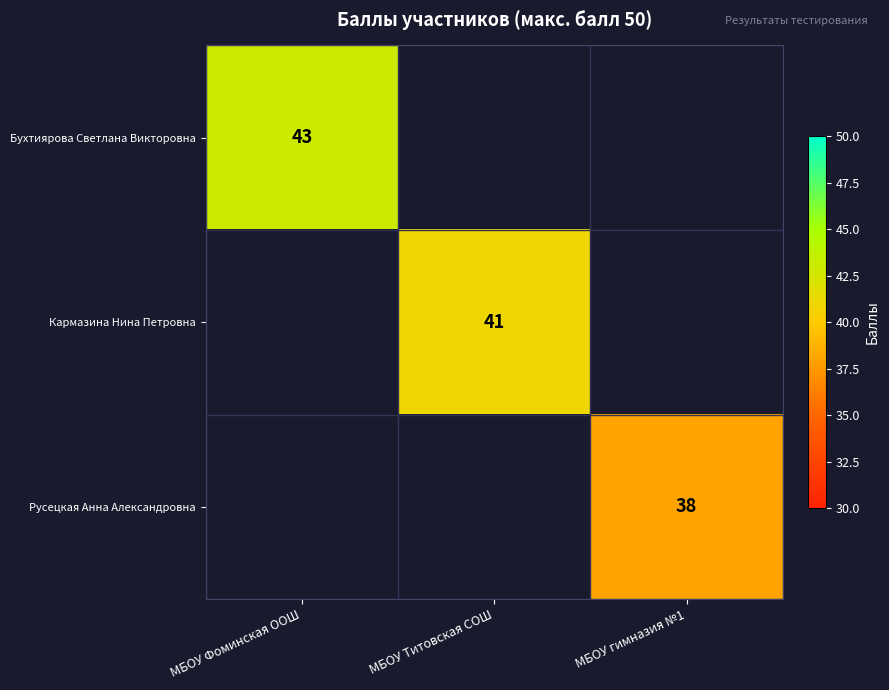

Count the number of data series in this chart.

3